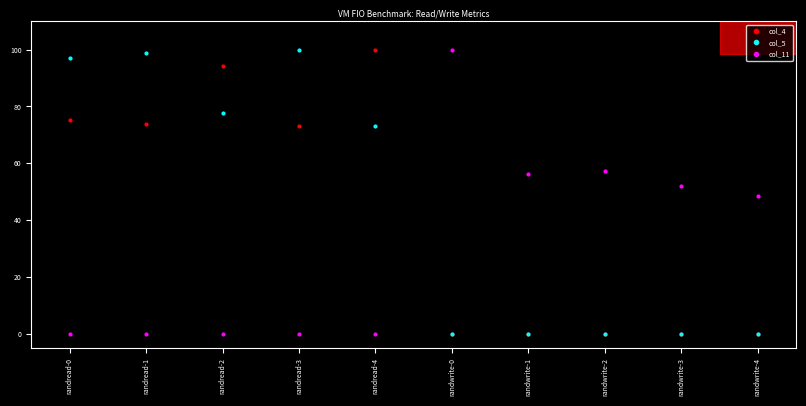

Rank the series by their average value, from lowest to highest.

col_11, col_4, col_5